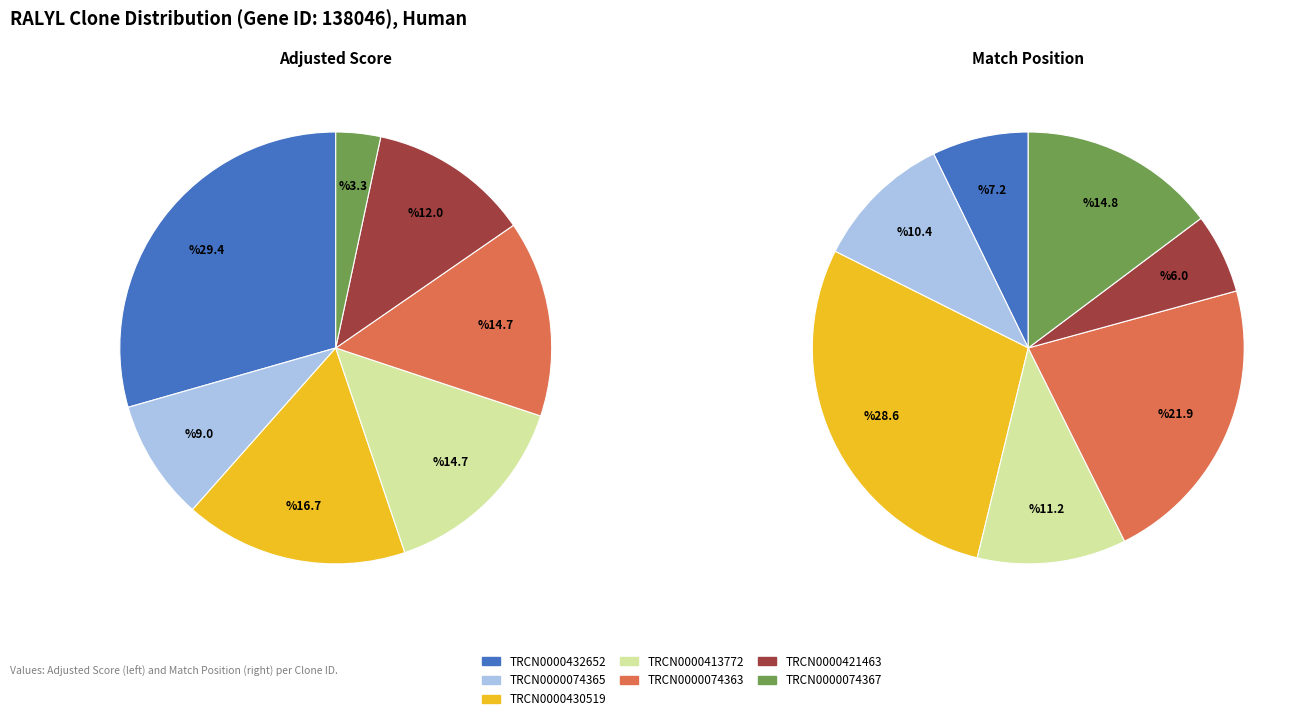

The TRCN0000074365 slice represents 9% of the pie. True or false?

True